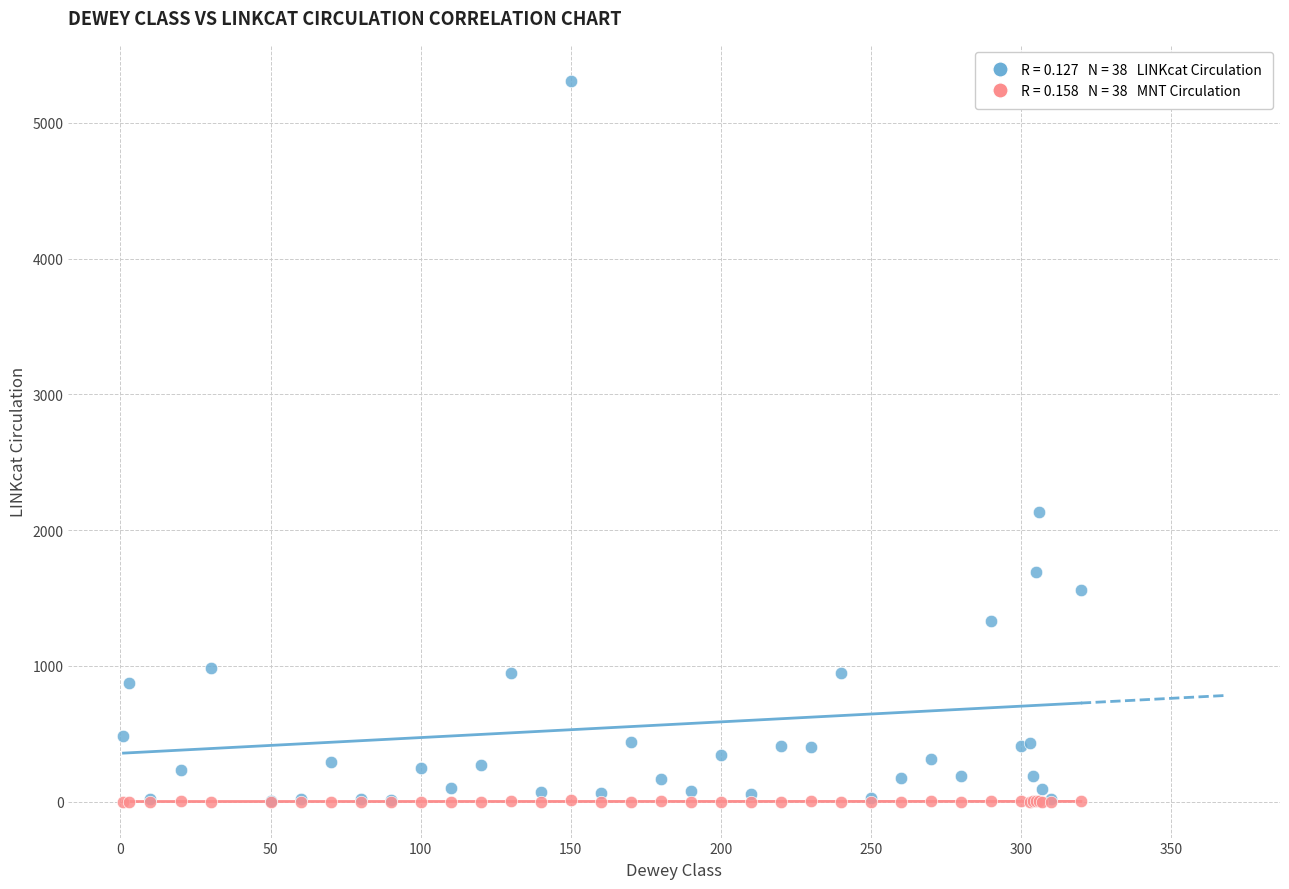

Across all series, what Y value is closest to 2655?

2135